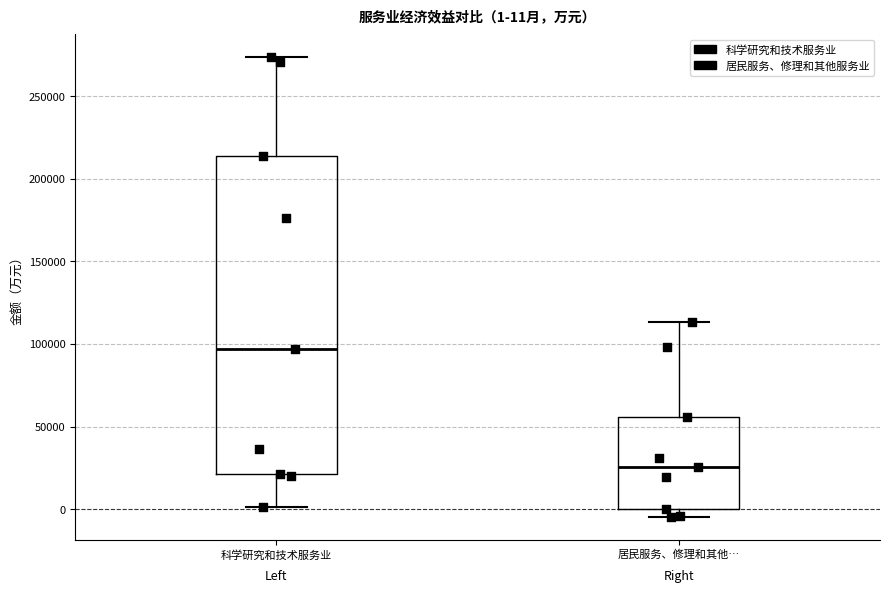

Which box is the tallest, from its lower edge to its upper edge?

科学研究和技术服务业